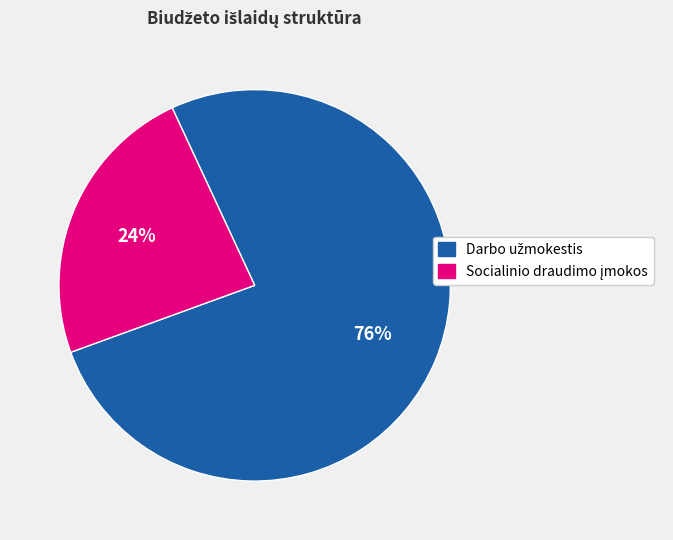

Is there a majority slice in this chart?

Yes